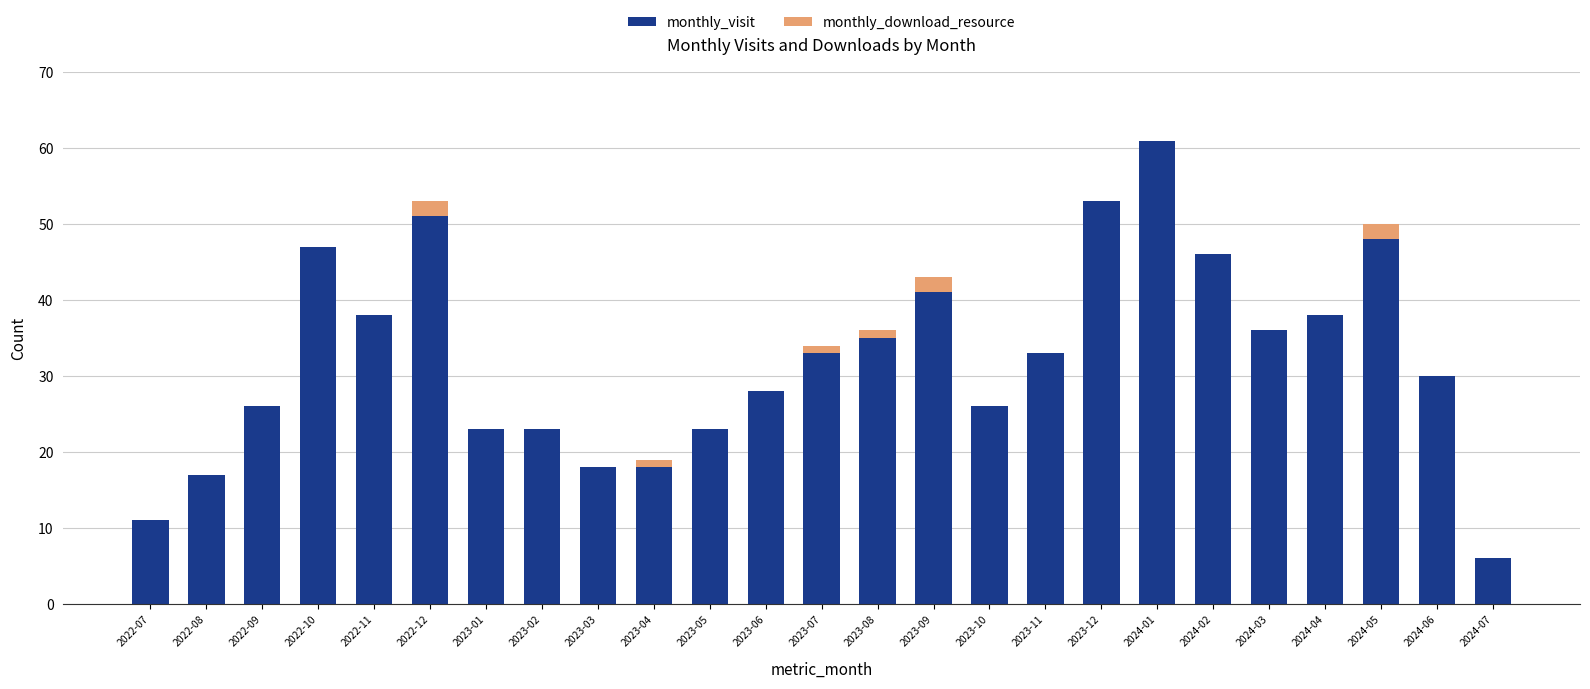

What is the highest value of the monthly_visit series?

61